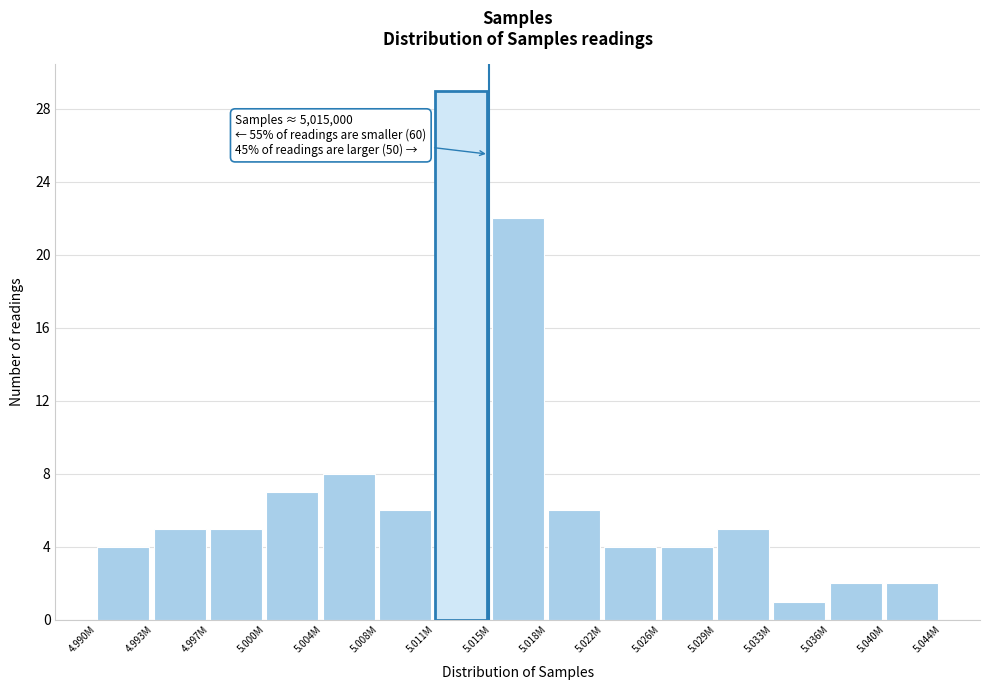

Reading right to left, transcribe all the data shown in this chart.

5.040M=2	5.036M=2	5.033M=1	5.029M=5	5.026M=4	5.022M=4	5.018M=6	5.015M=22	5.011M=29	5.008M=6	5.004M=8	5.000M=7	4.997M=5	4.993M=5	4.990M=4